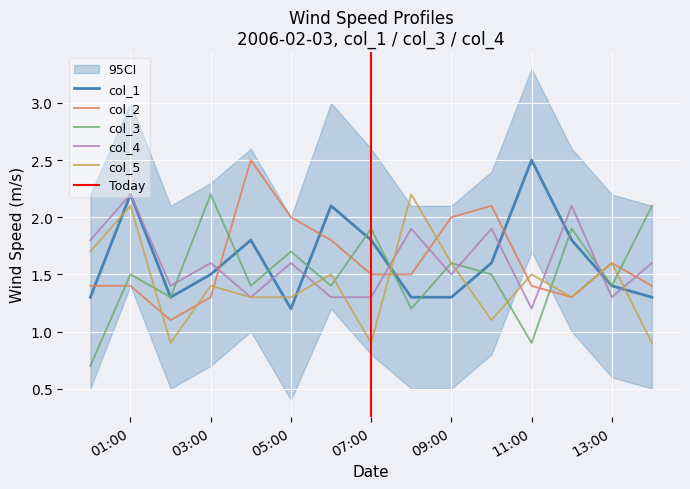

The col_1 series shows 1.3 at 2006/02/03 00:00. True or false?

True